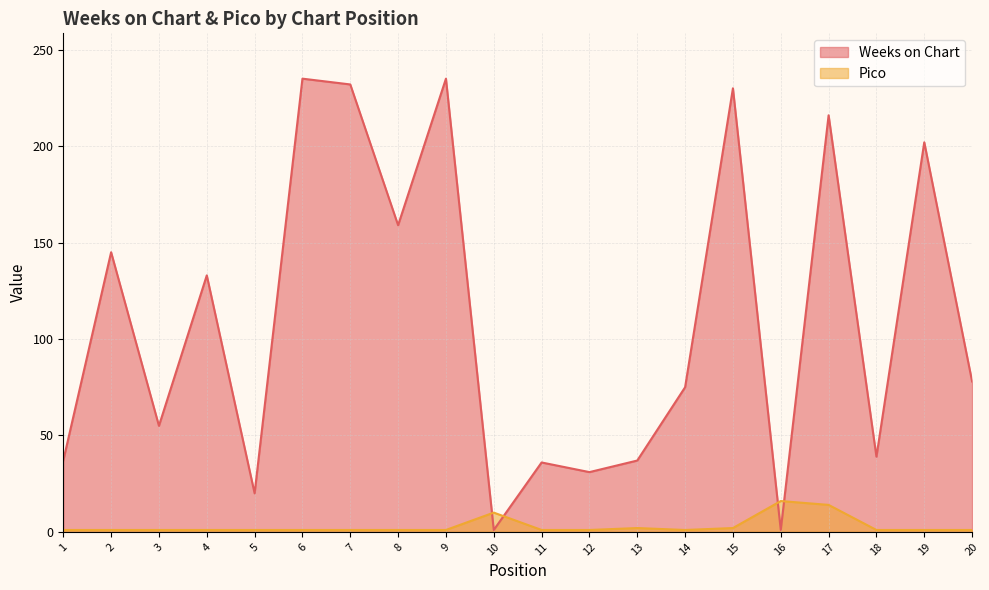

In Pico, how many points are lower than both neighbors (excluding endpoints)?

1